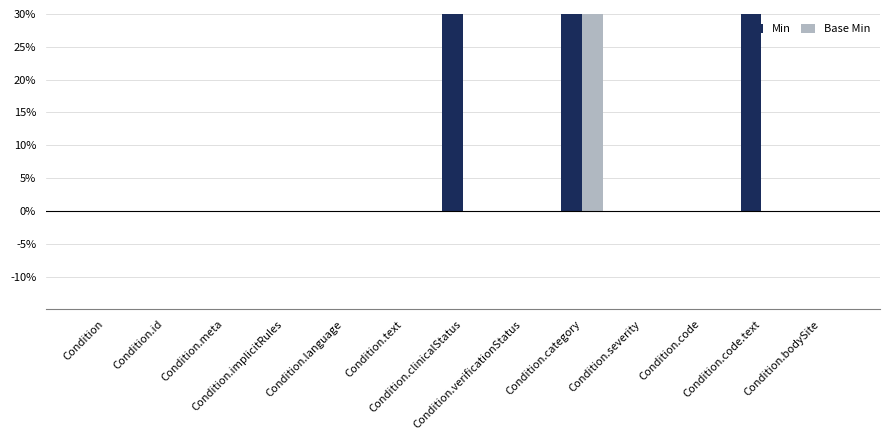

How many Base Min values are between 0 and 1?

13